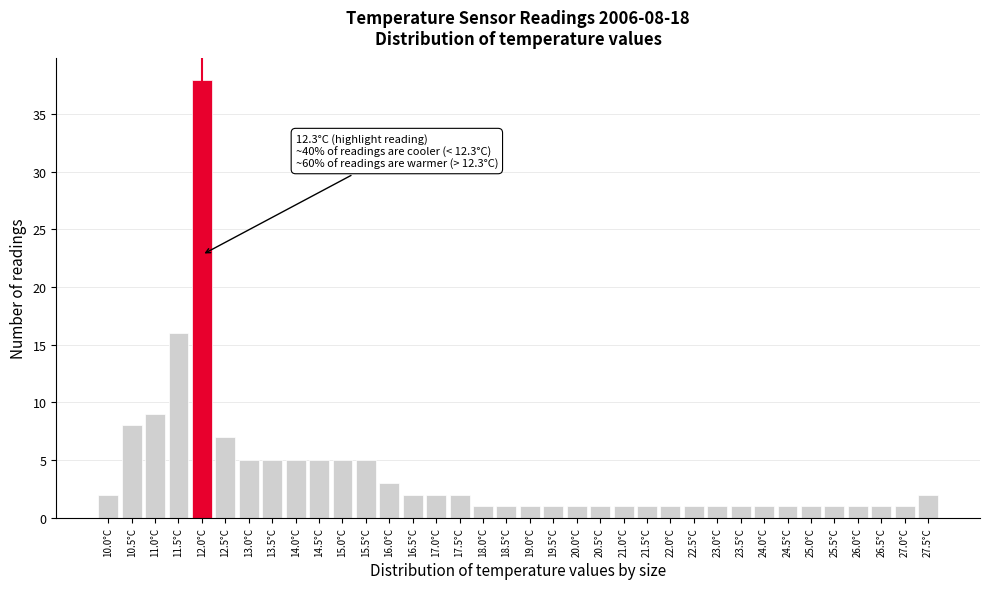

What is the change in value from 15.5°C to 23.0°C?

-4